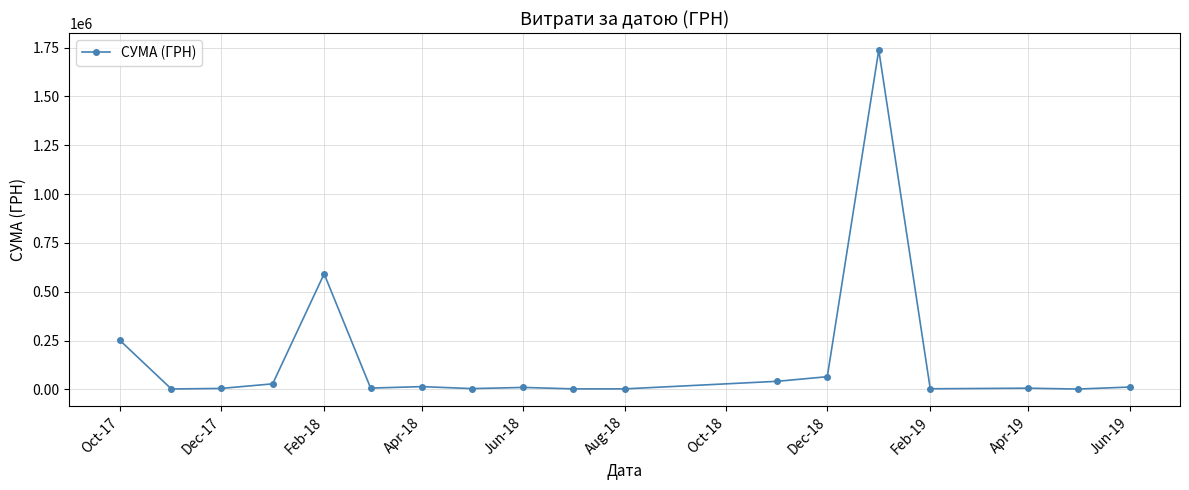

What is the value of the 14th point from the left?

1737479.7